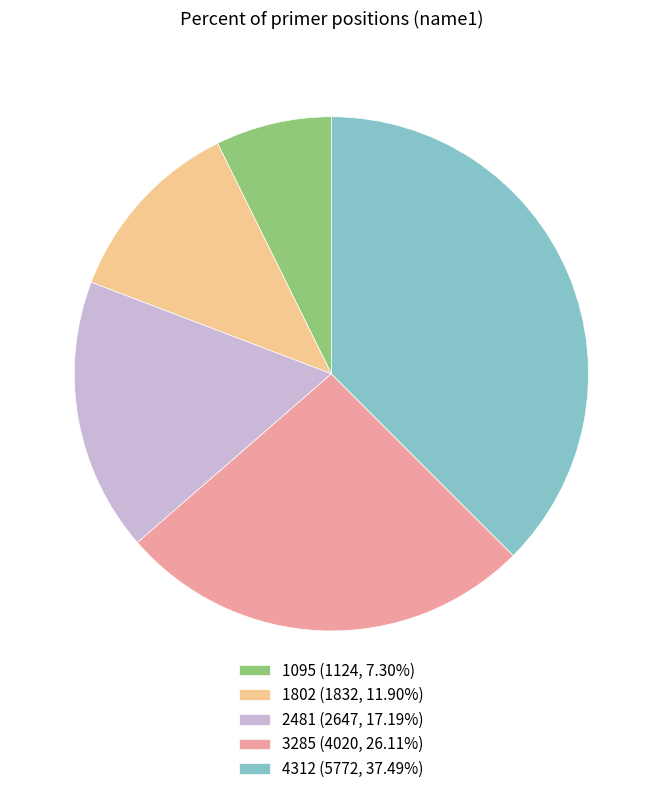

What is the largest slice in the pie chart?

4312